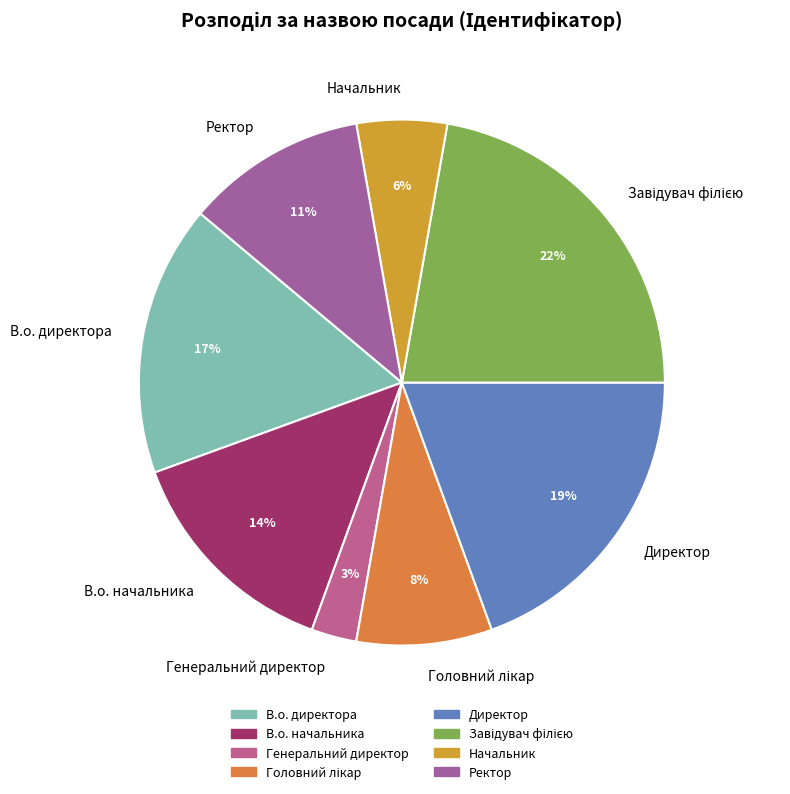

True or false: В.о. начальника accounts for 14% of the total.

True